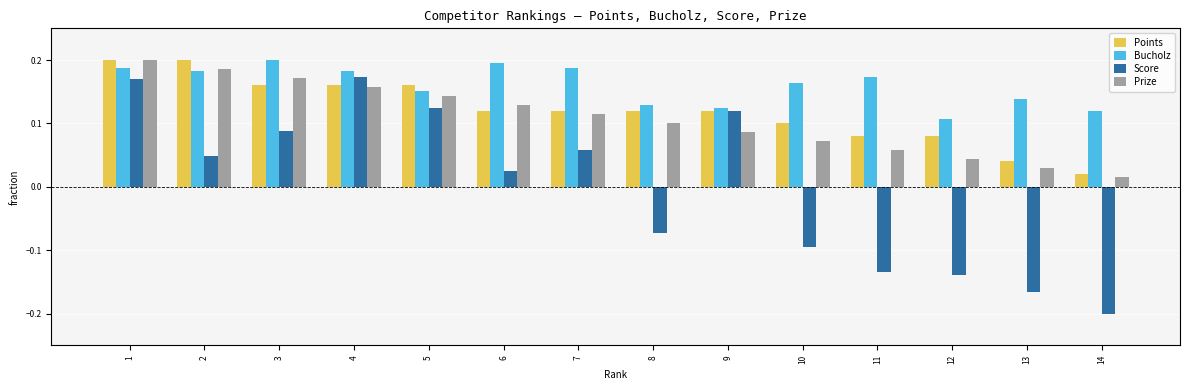

What is the sum of all Points values?

1.7